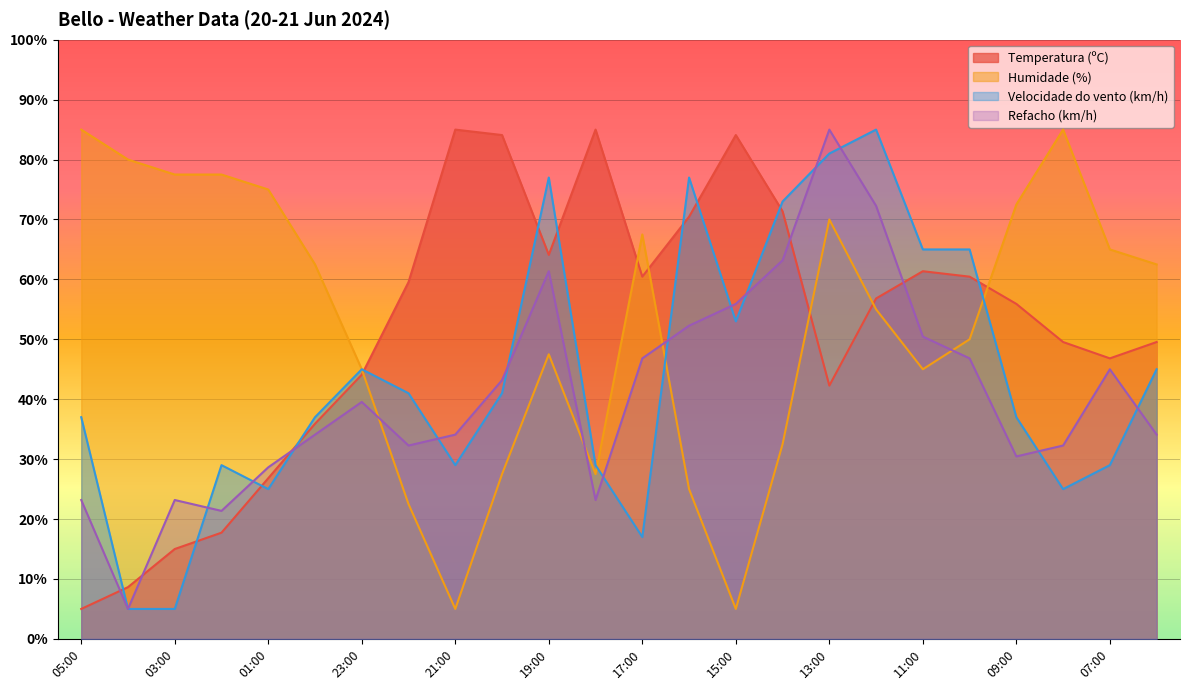

Which series changed the most between 05:00 and 08:00?

Temperatura (ºC)